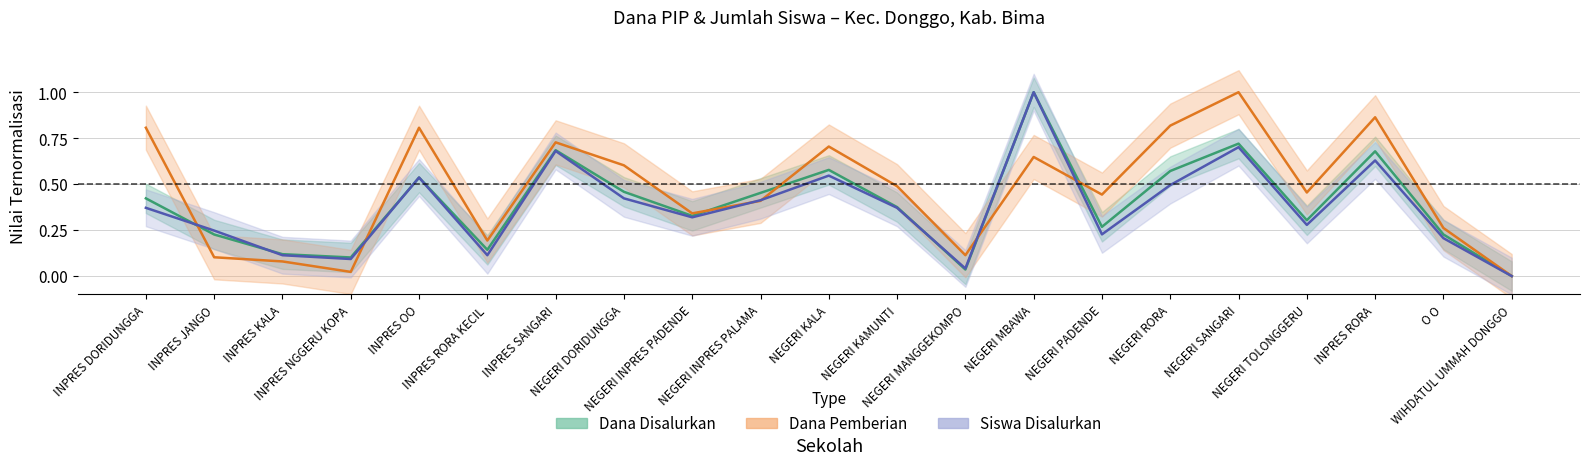

Which category has the highest value across all series?

NEGERI MBAWA